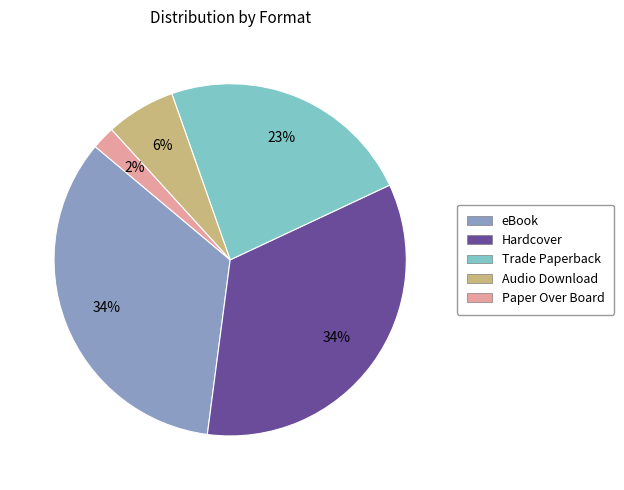

Do eBook and Audio Download together represent more than half of the pie?

No